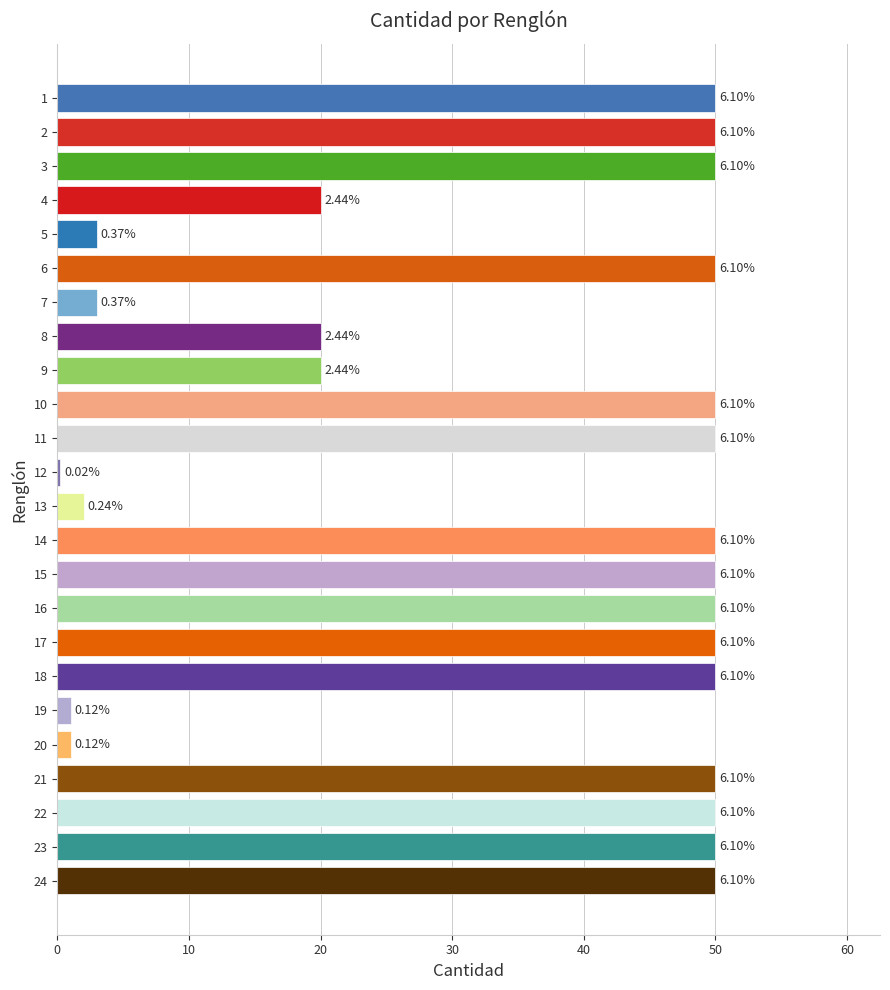

How many bars are there in total?

24